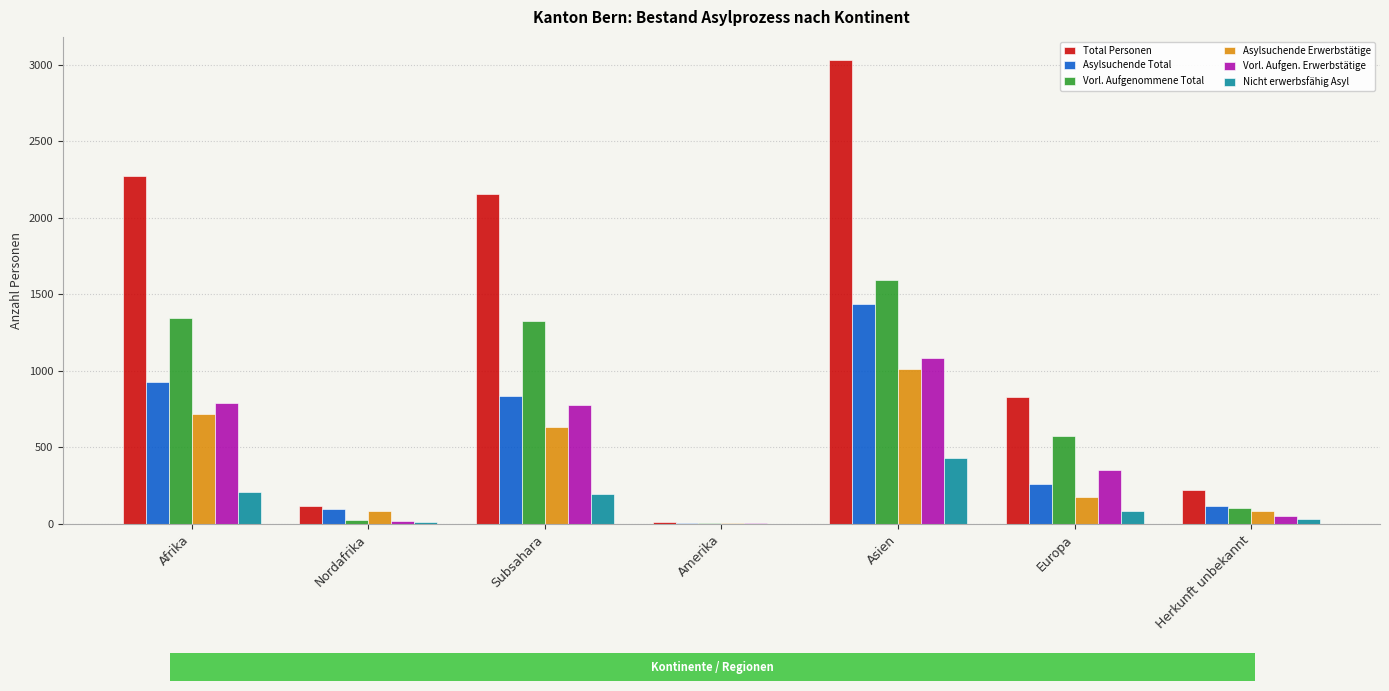

The value of Nicht erwerbsfähig Asyl at Asien is 716. True or false?

False